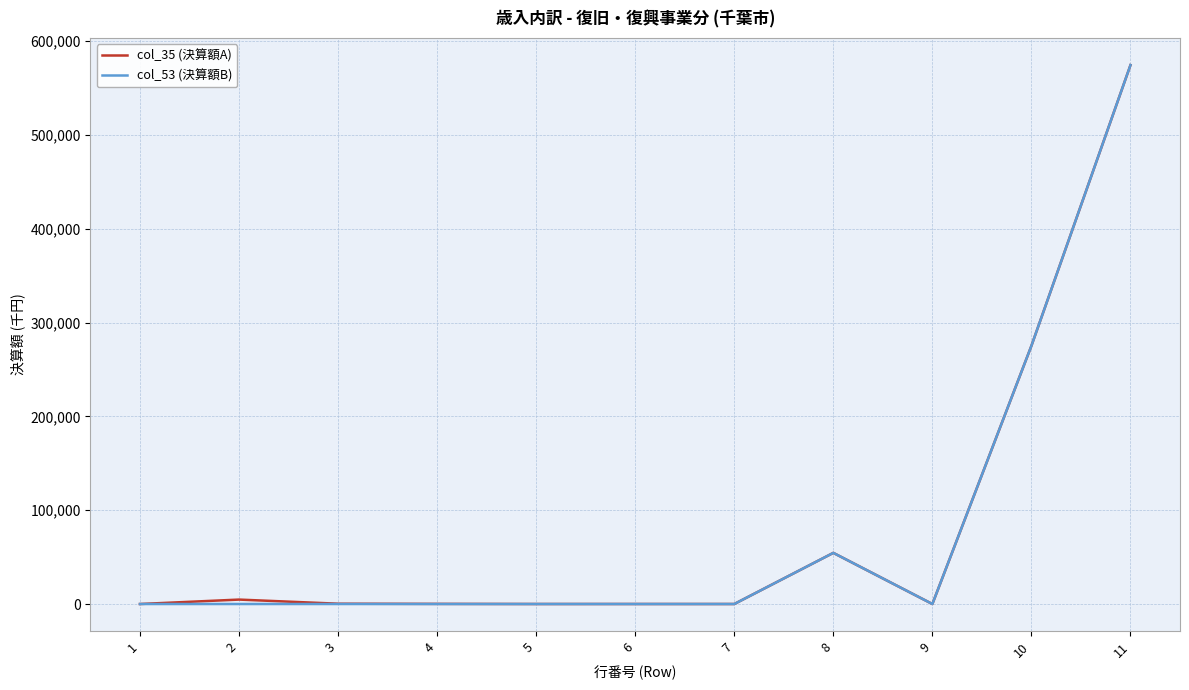

What is the greatest value displayed?

574433